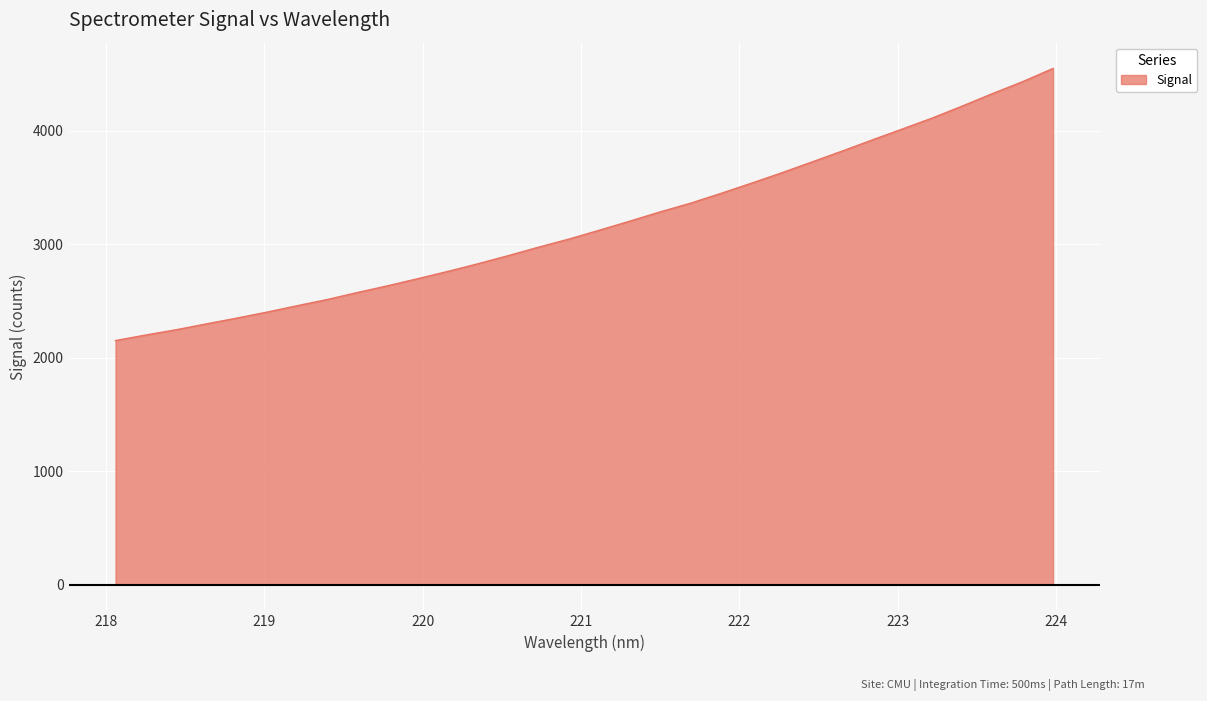

What is the smallest value displayed?

2150.0